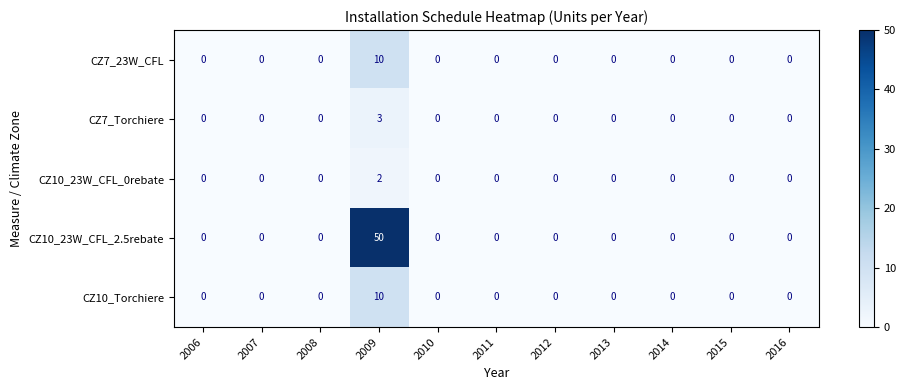

What is the greatest value displayed?

50